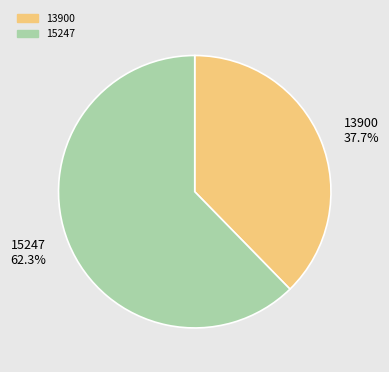

To the nearest percent, what is the difference between the 13900 and 15247 slice percentages?

25%